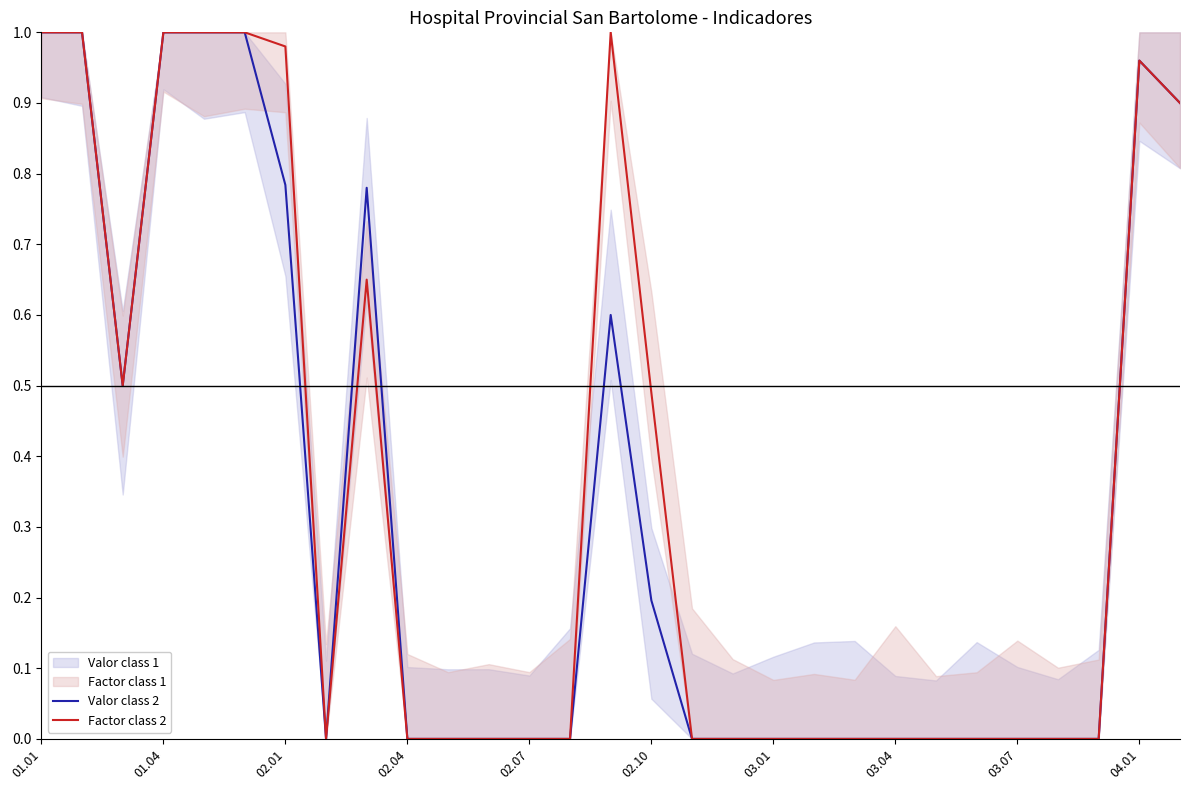

The Factor class 2 series shows 0.0 at 03.07. True or false?

True